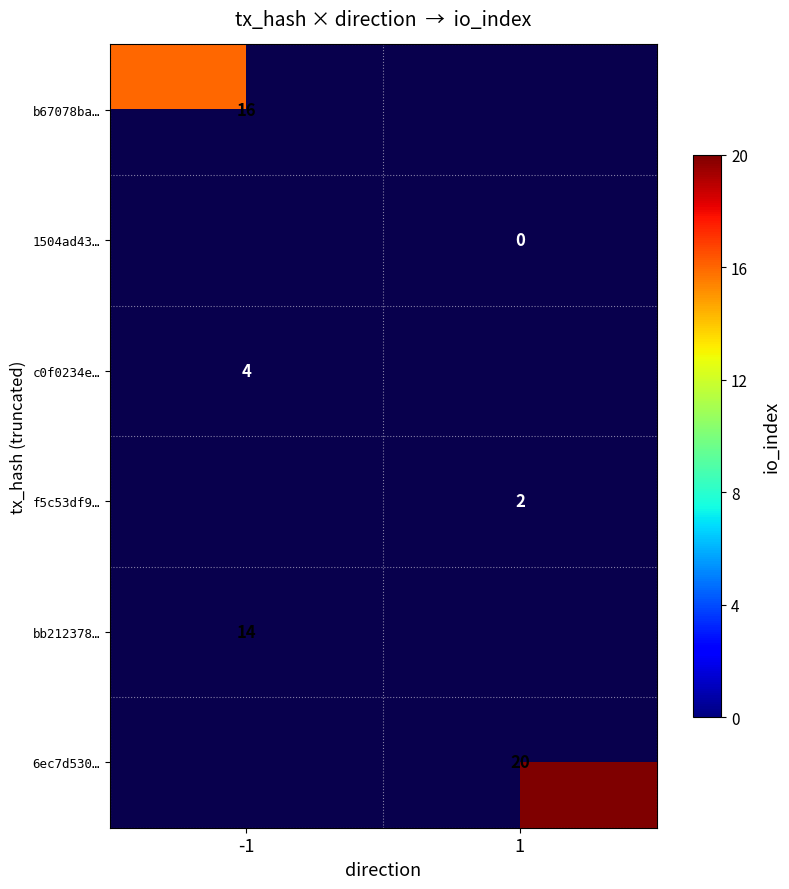

At which category does the chart reach its peak across all series?

1